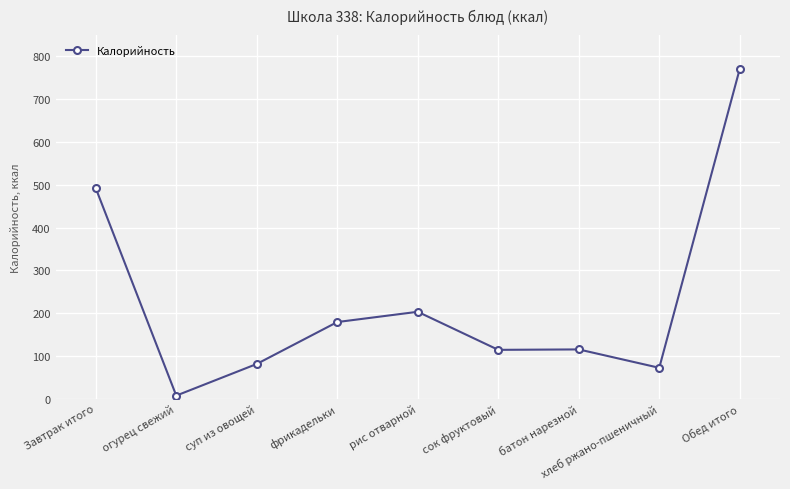

Which label corresponds to the smallest value in the chart?

огурец свежий